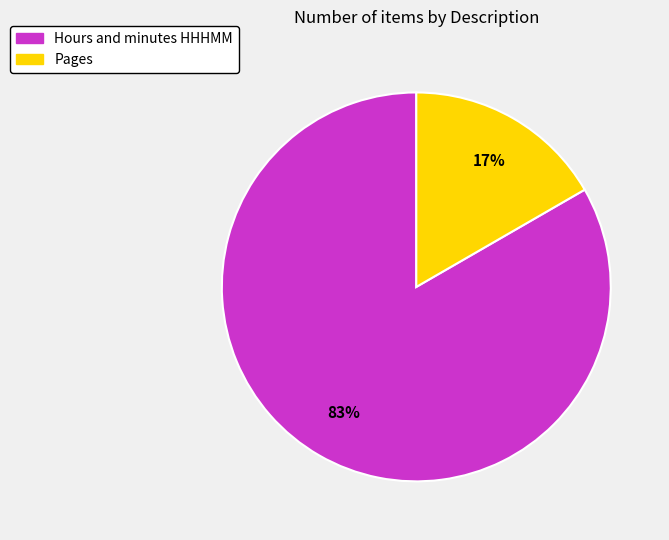

Does any single category account for the majority?

Yes